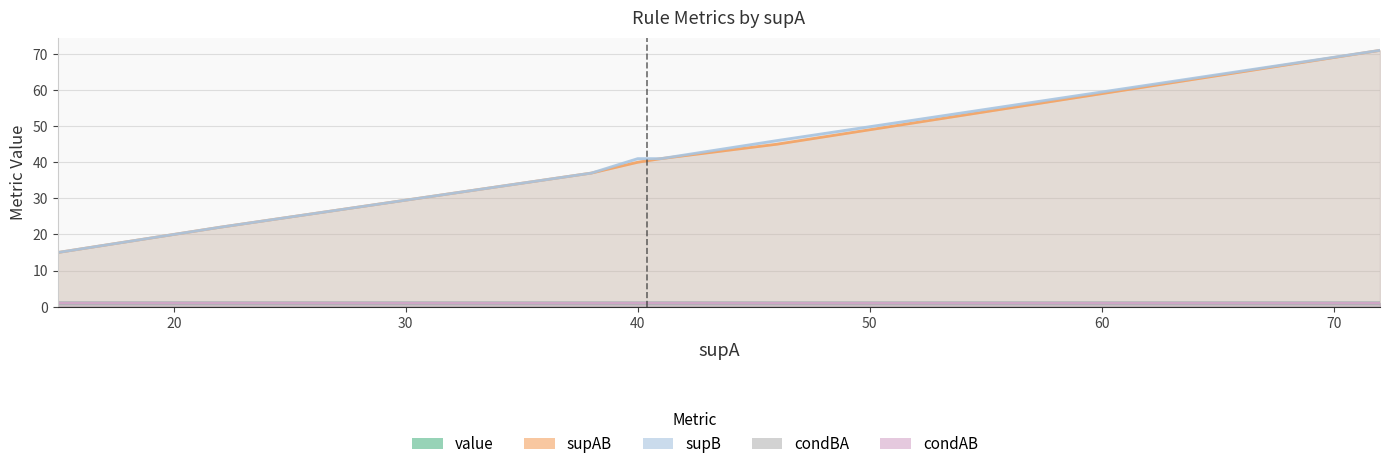

After their last crossing, which series has the higher values: condBA or condAB?

condBA